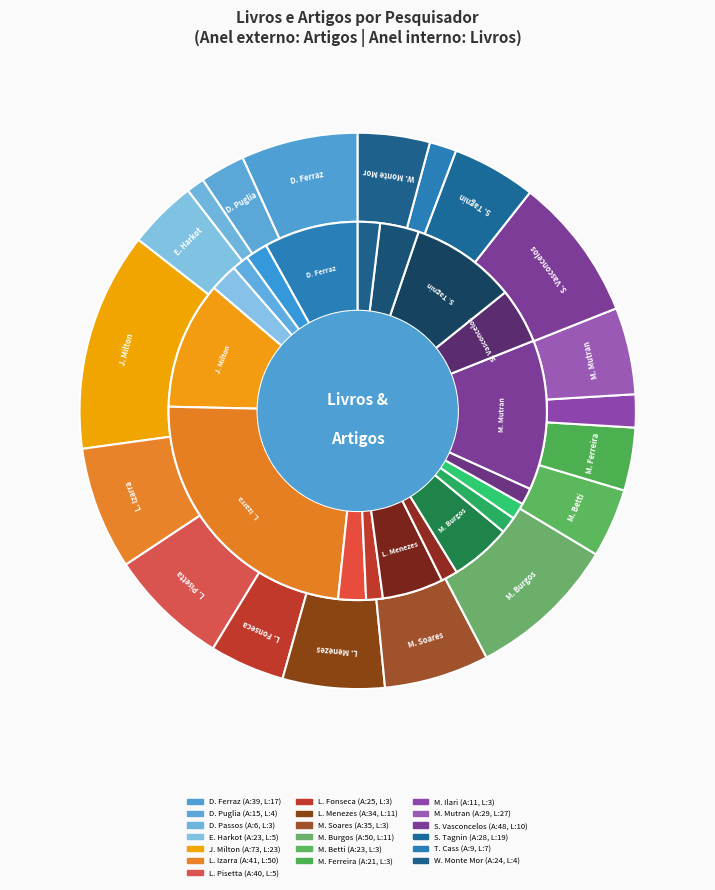

To the nearest percent, what is the difference between the largest and smallest slice percentages?

12%